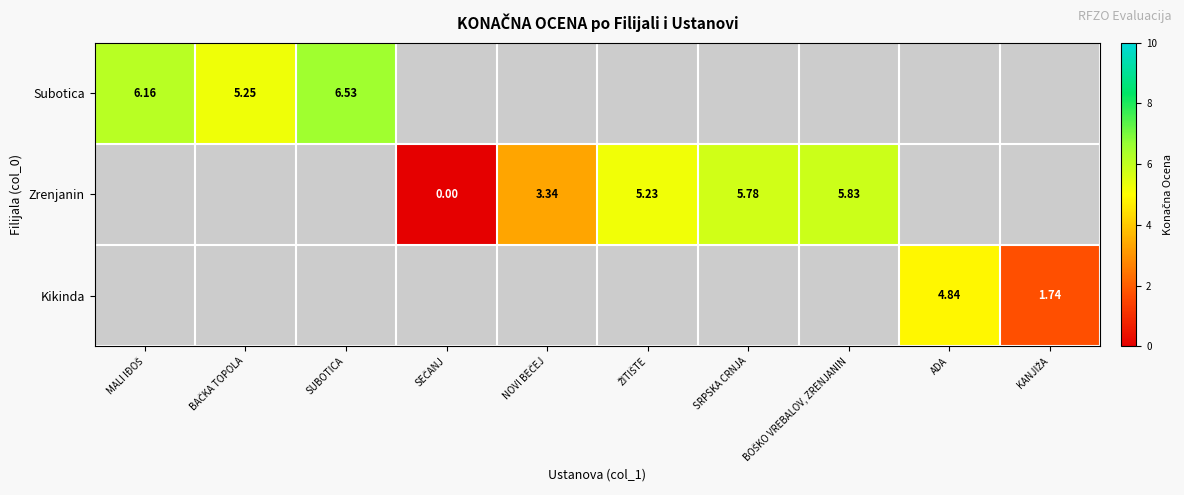

How many positive values does the Subotica series have?

3